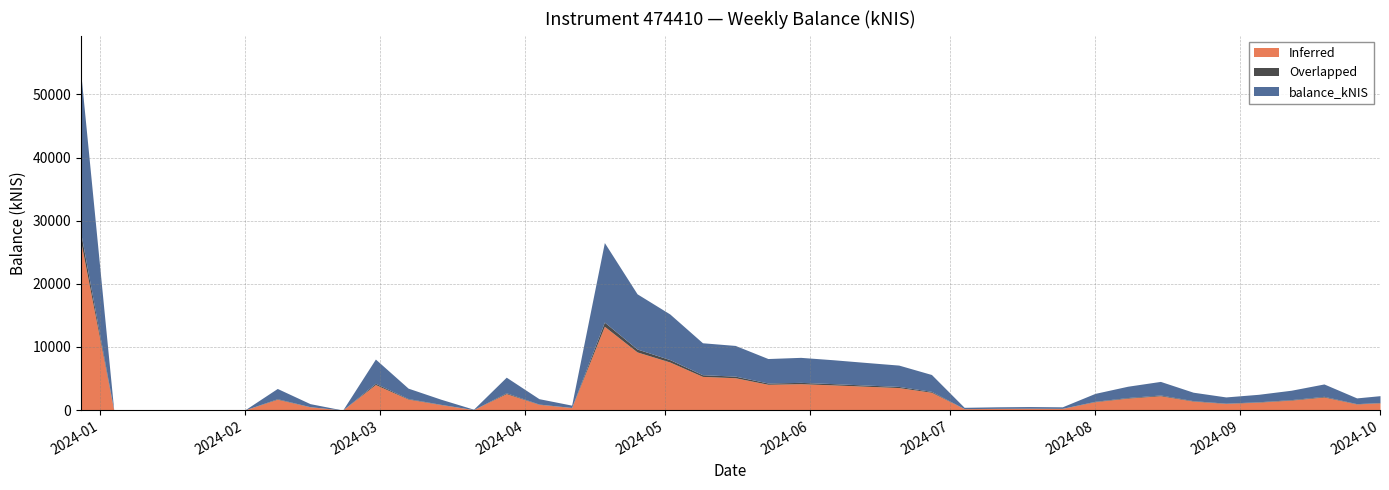

Which has a higher value, 2024-02-01 or 2024-04-25?

2024-04-25